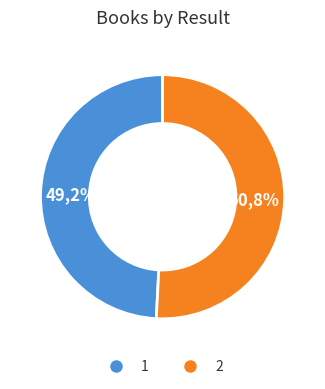

Is there a majority slice in this chart?

Yes